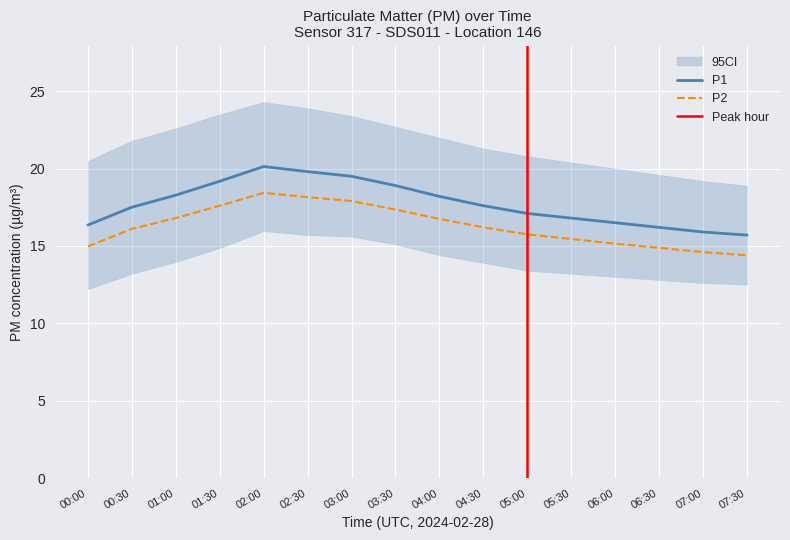

What is the difference between the maximum and minimum values in the P1 series?

4.4